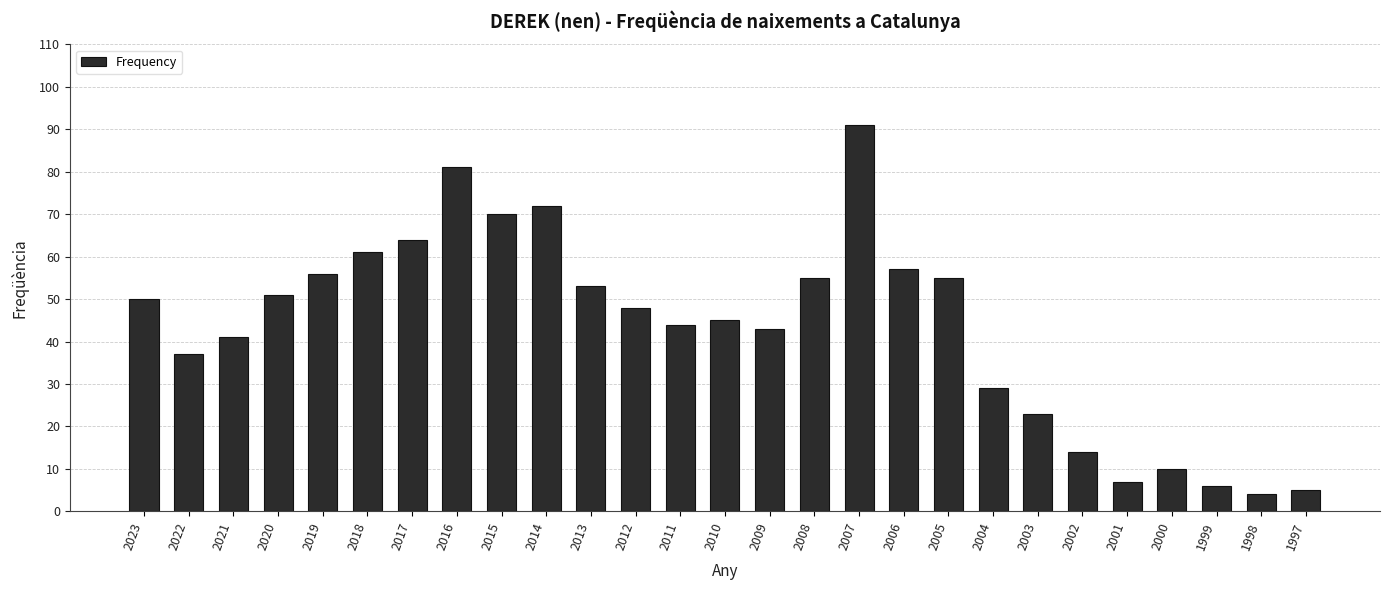

How many values are below 48?

13